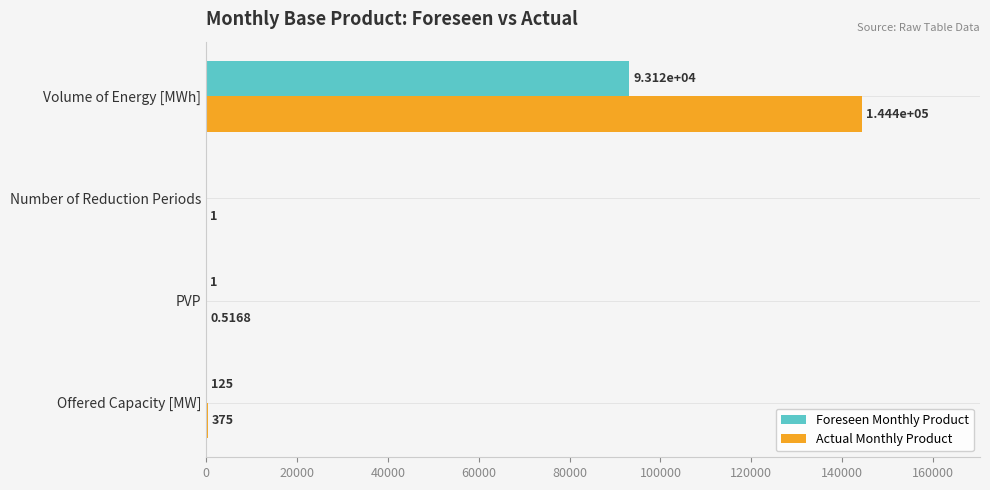

Which series has the largest total across all categories?

Actual Monthly Product